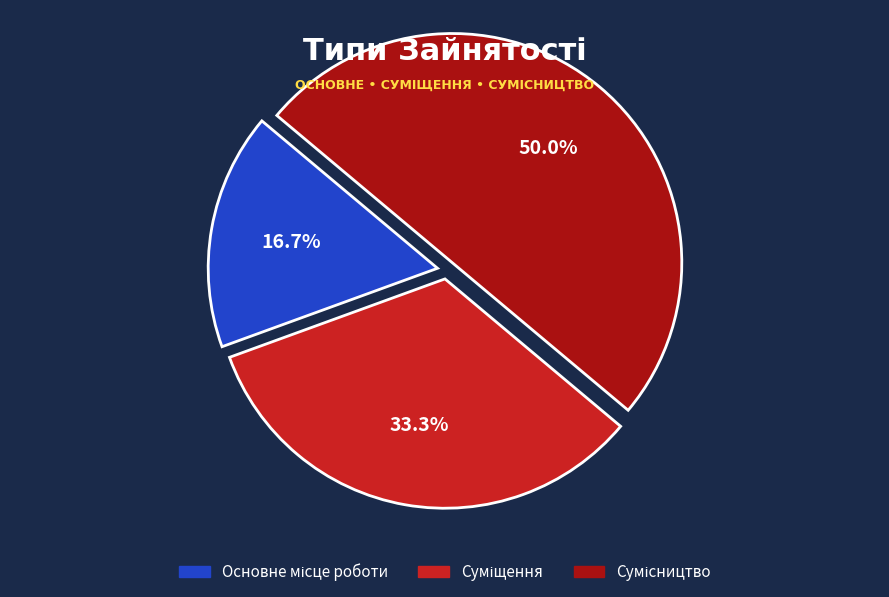

How many slices are in this pie chart?

3